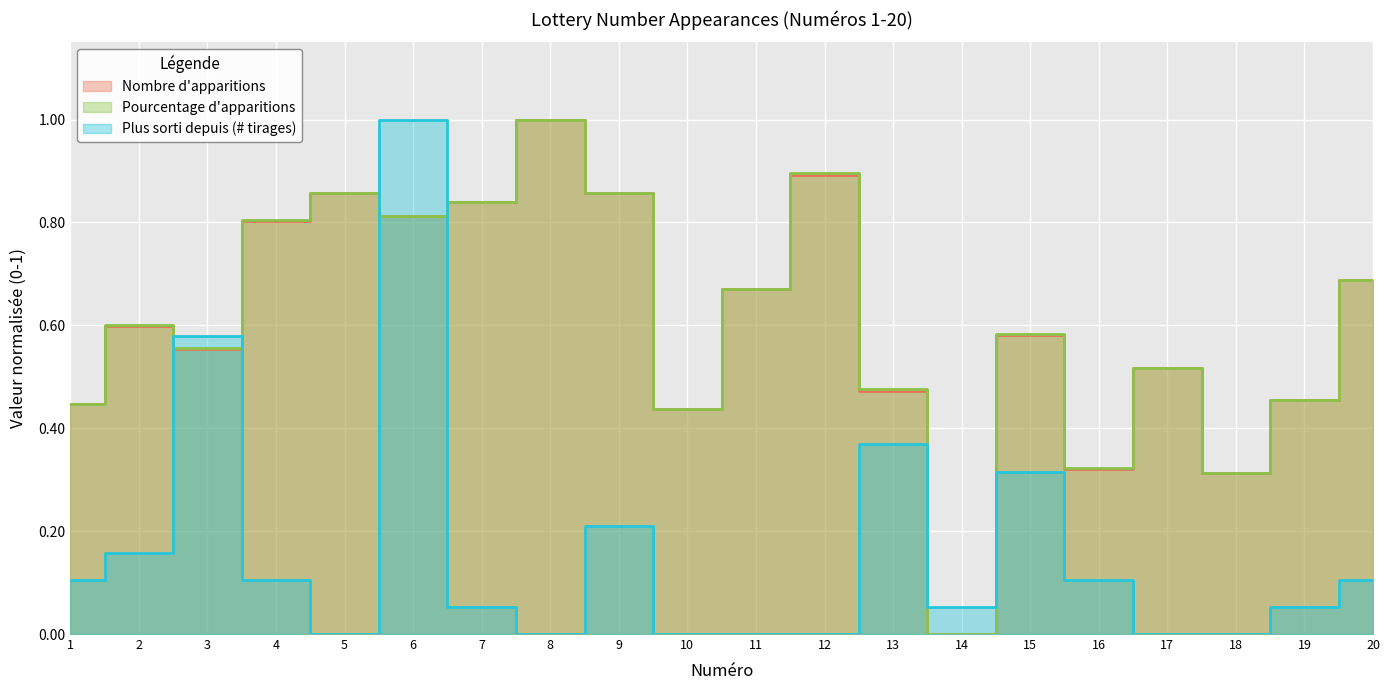

Reading right to left, list all the values displayed in this chart.

Nombre d'apparitions: 0.7	0.5	0.3	0.5	0.3	0.6	0.0	0.5	0.9	0.7	0.4	0.9	1.0	0.8	0.8	0.9	0.8	0.6	0.6	0.4
Pourcentage d'apparitions: 0.7	0.5	0.3	0.5	0.3	0.6	0.0	0.5	0.9	0.7	0.4	0.9	1.0	0.8	0.8	0.9	0.8	0.6	0.6	0.4
Plus sorti depuis (# tirages): 0.1	0.1	0.0	0.0	0.1	0.3	0.1	0.4	0.0	0.0	0.0	0.2	0.0	0.1	1.0	0.0	0.1	0.6	0.2	0.1